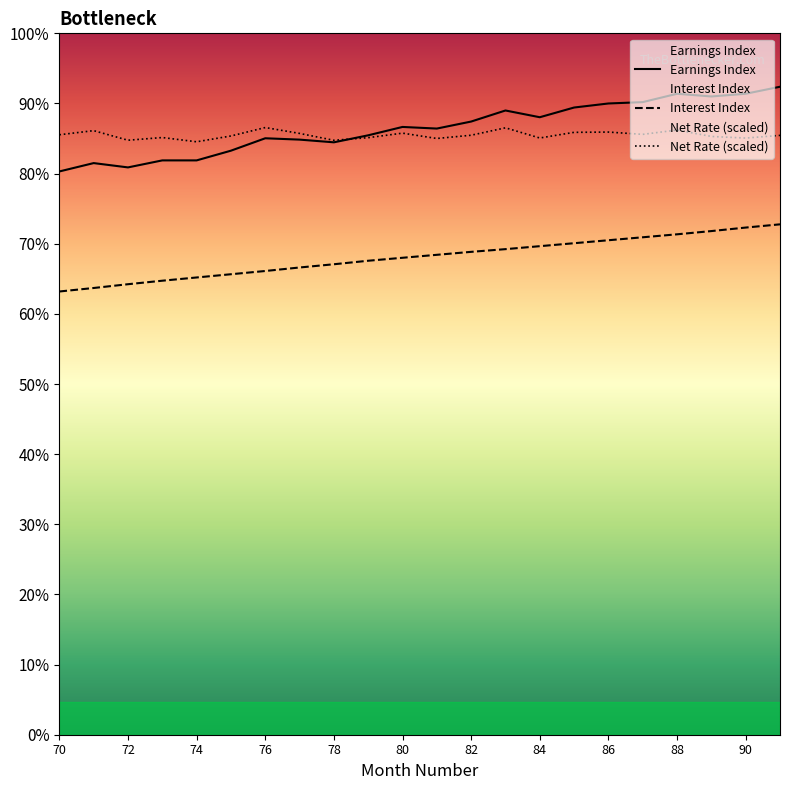

How many values in the Net Rate series are below 2222?

11